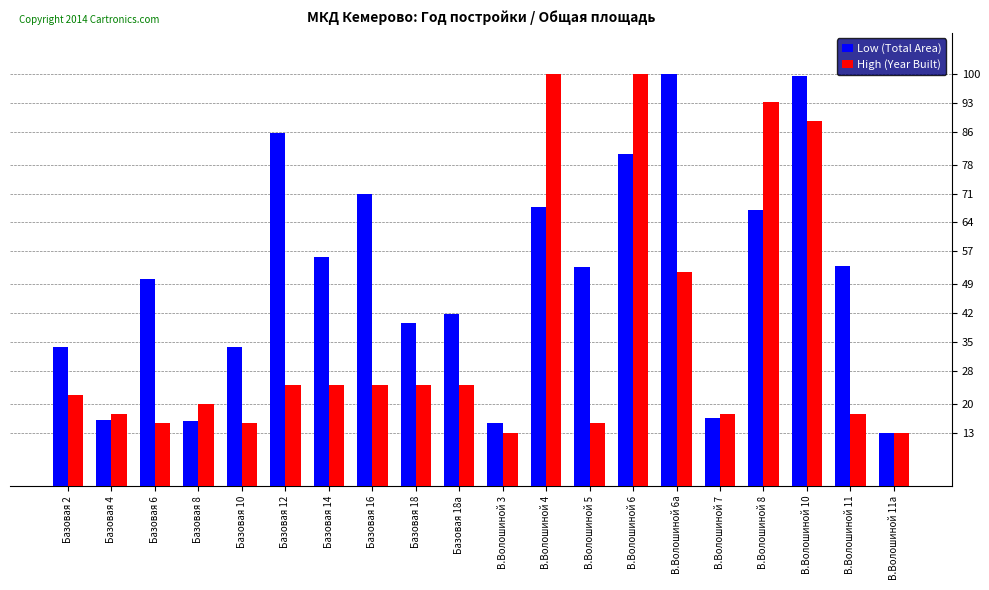

Is it true that High (Year Built) equals 93.1 at В.Волошиной 8?

True